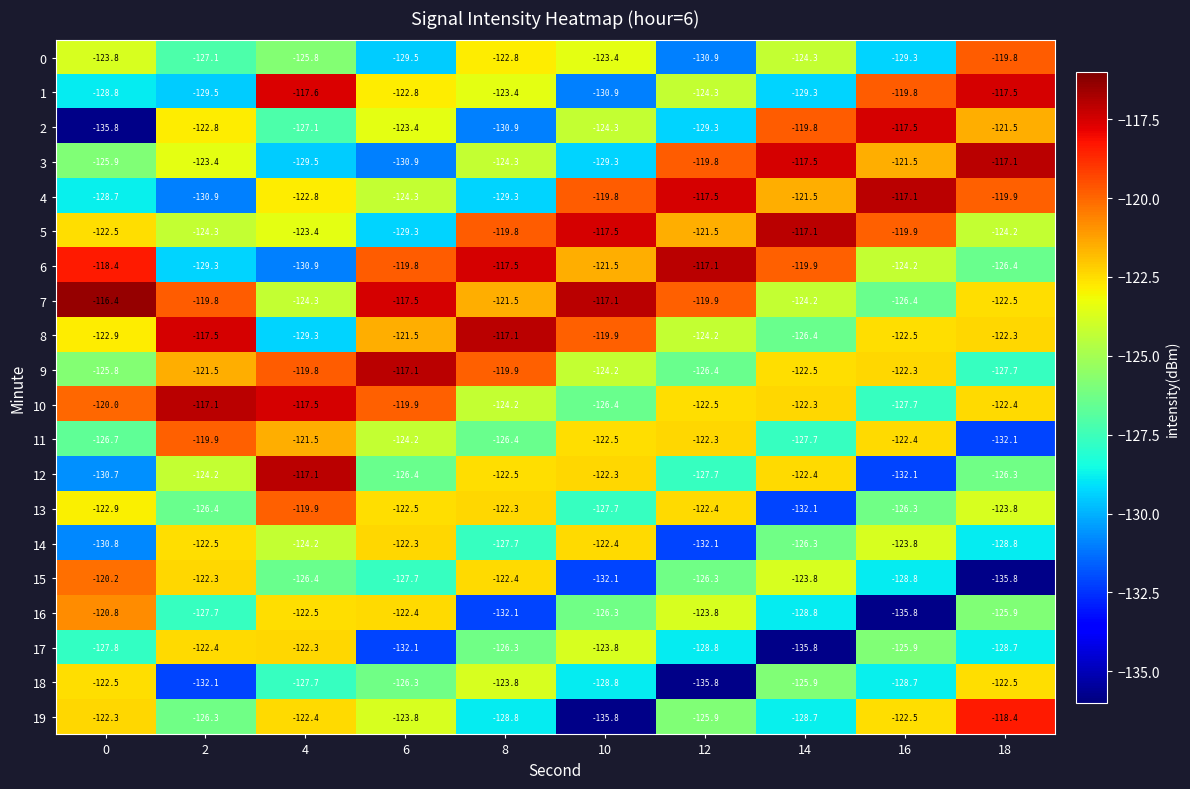

Rank the categories by 0 value from highest to lowest.

18, 8, 10, 0, 14, 4, 2, 16, 6, 12